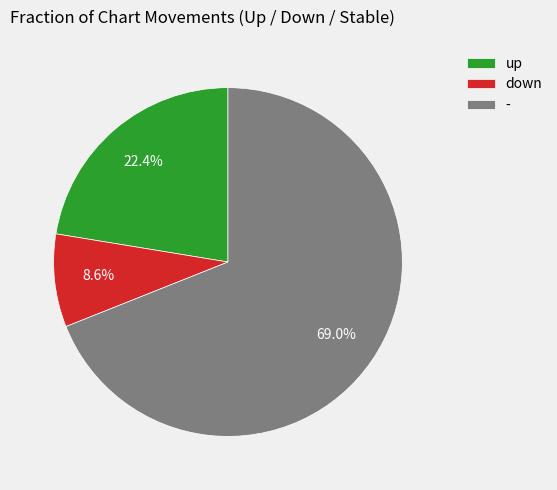

How much of the chart is everything except down?

91.4%